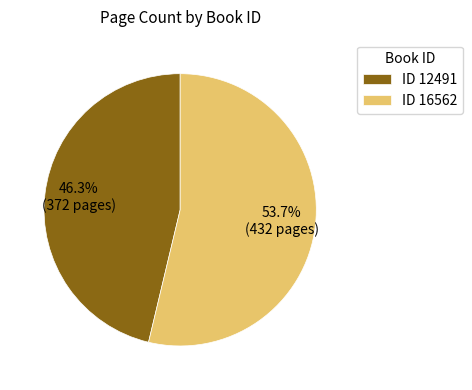

Which has a higher value, ID 12491 or ID 16562?

ID 16562